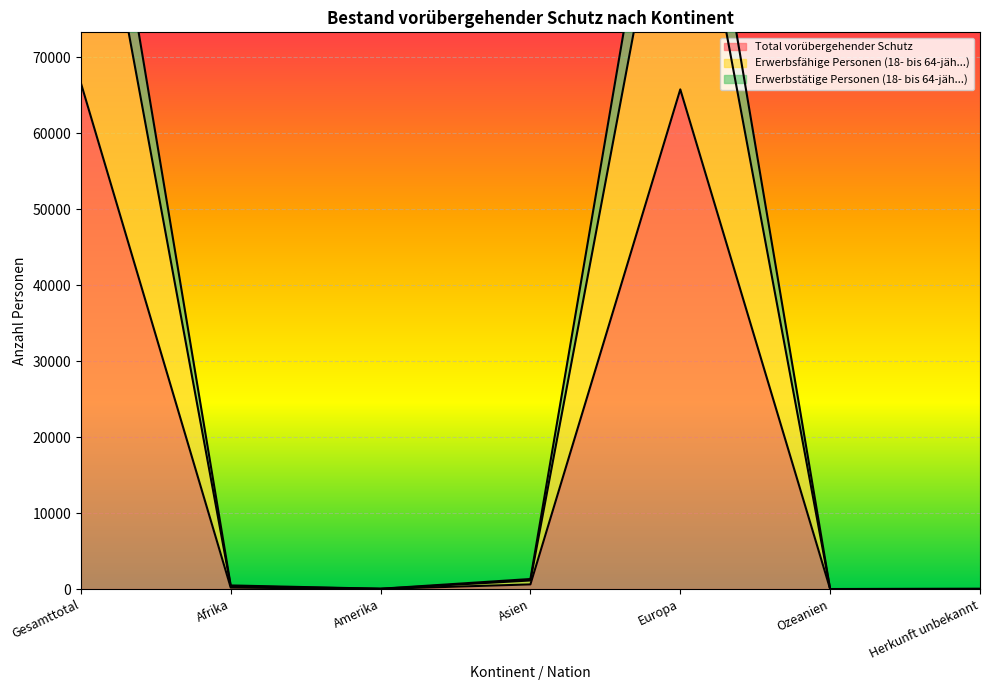

In Total vorübergehender Schutz, how many points are lower than both neighbors (excluding endpoints)?

2